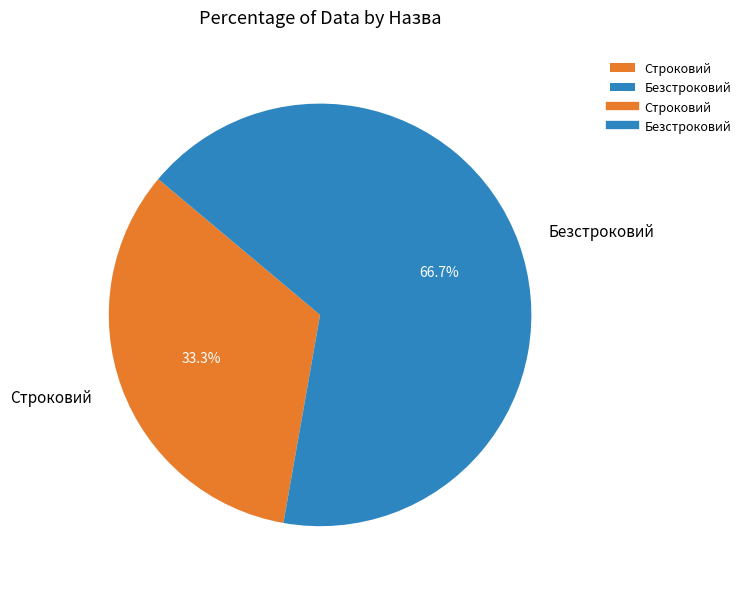

Does Строковий account for over 50% of the chart?

No